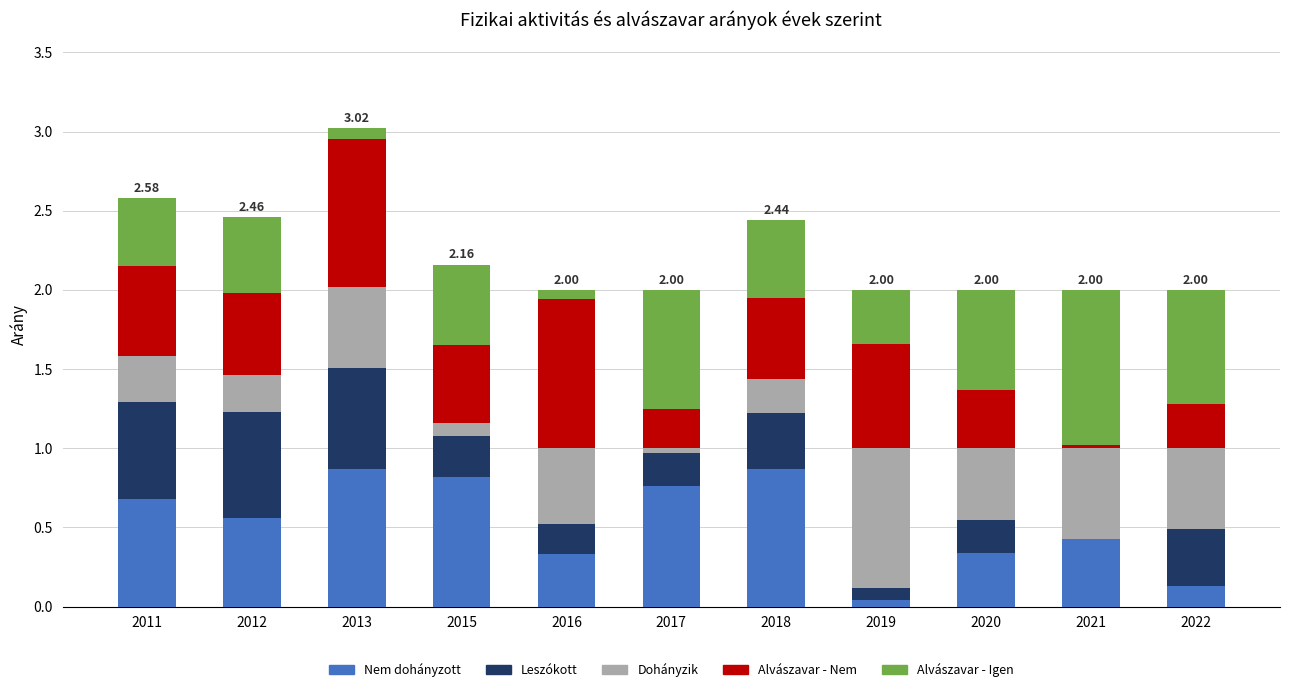

Count the number of categories in the chart.

11